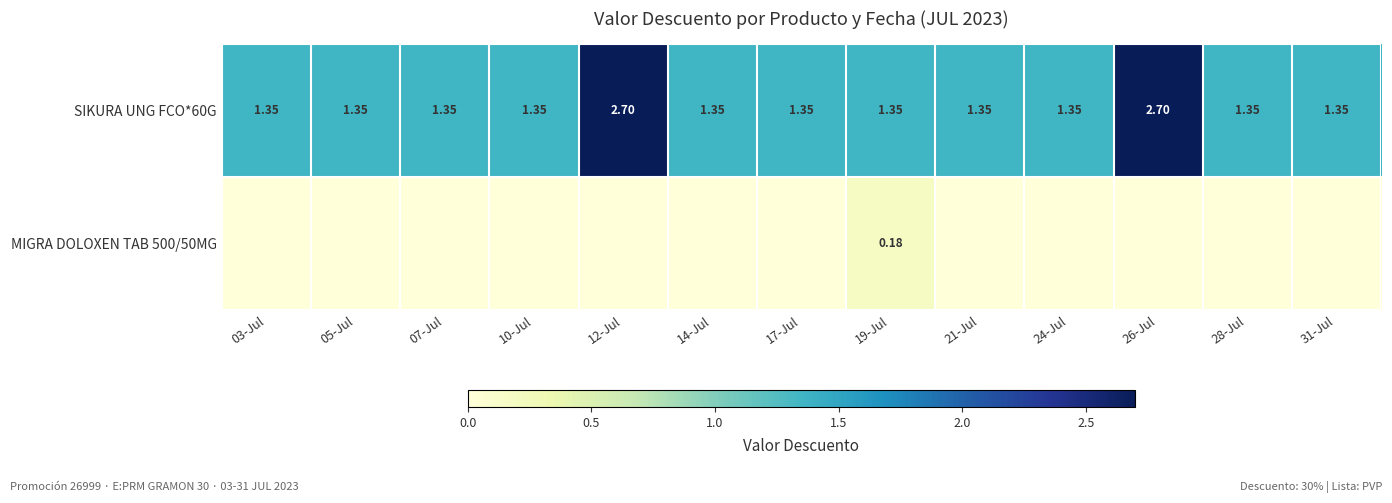

What is the average value of the SIKURA UNG FCO*60G series?

1.6